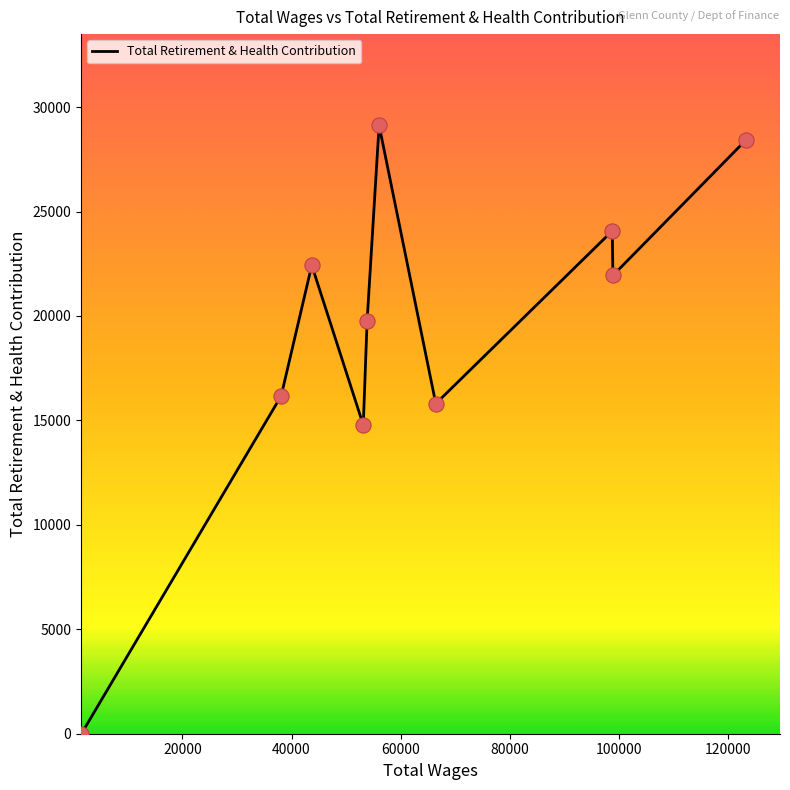

What is the difference between the maximum and minimum values?

29127